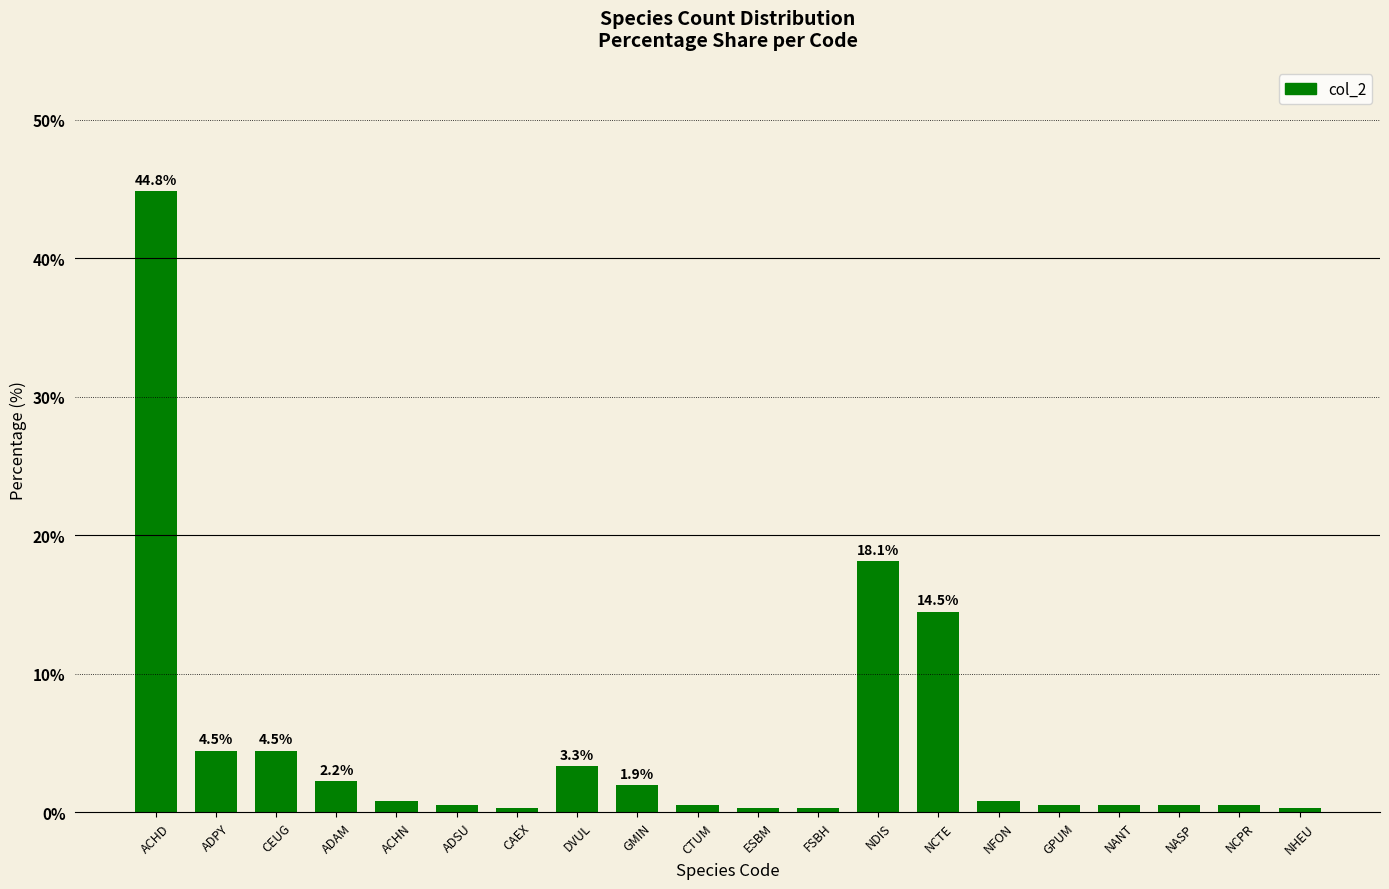

Between NASP and CEUG, which is larger?

CEUG